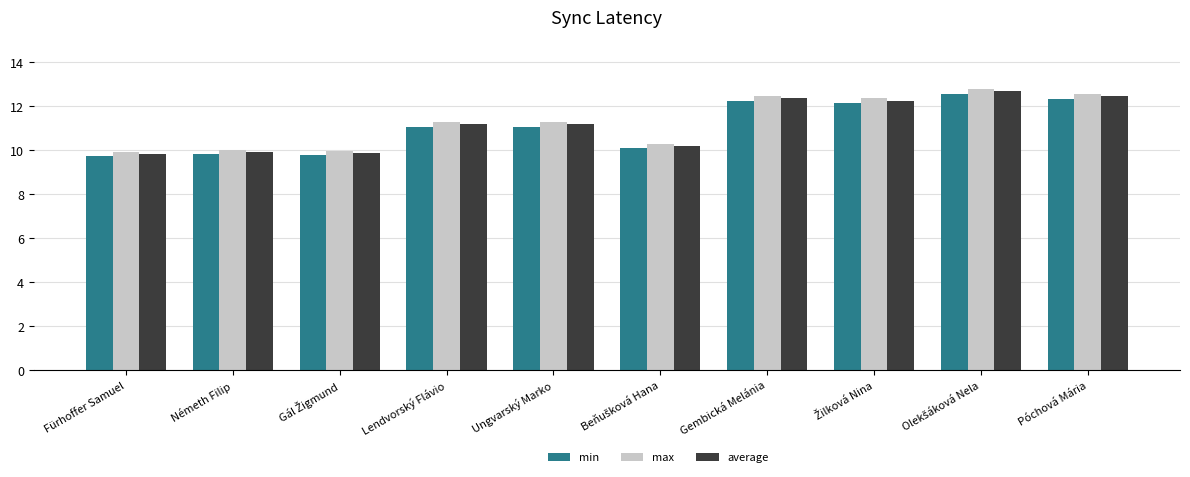

What is the smallest value displayed?

9.7